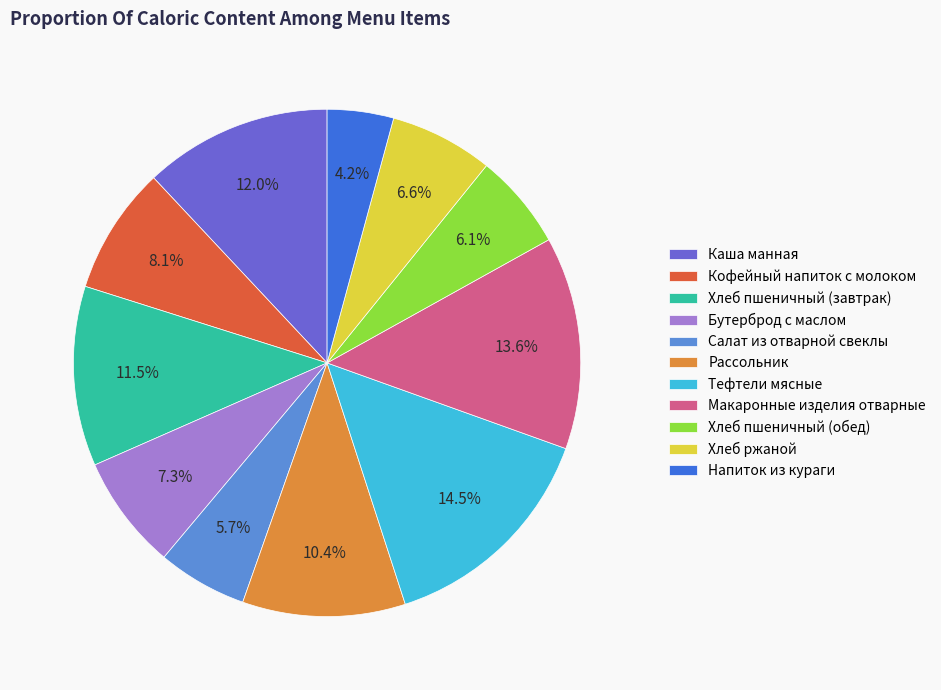

To the nearest percent, what is the difference between the Напиток из кураги and Бутерброд с маслом slice percentages?

3%